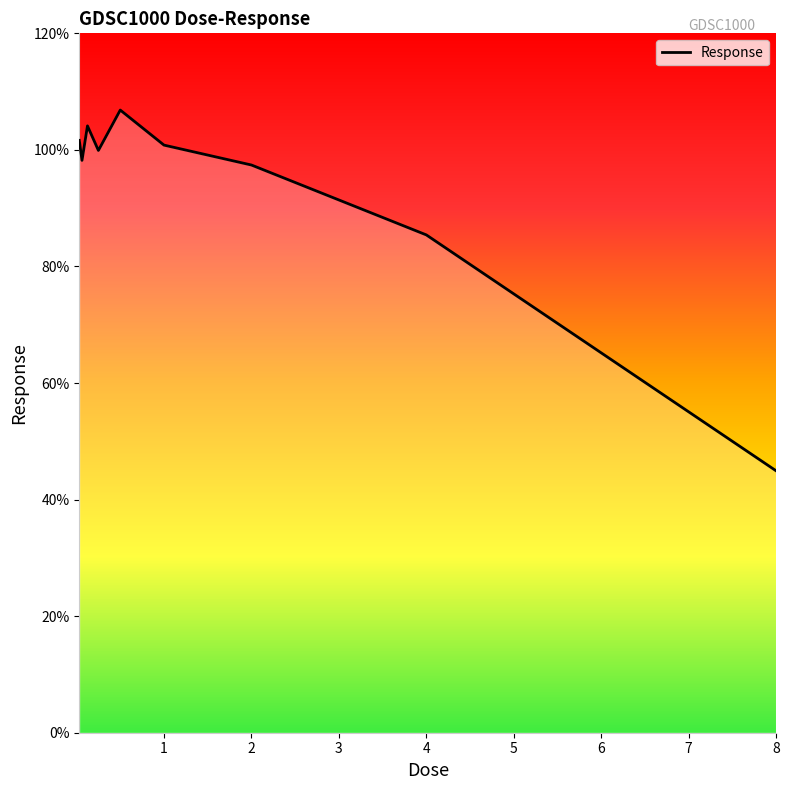

What is the minimum value shown in the chart?

44.9